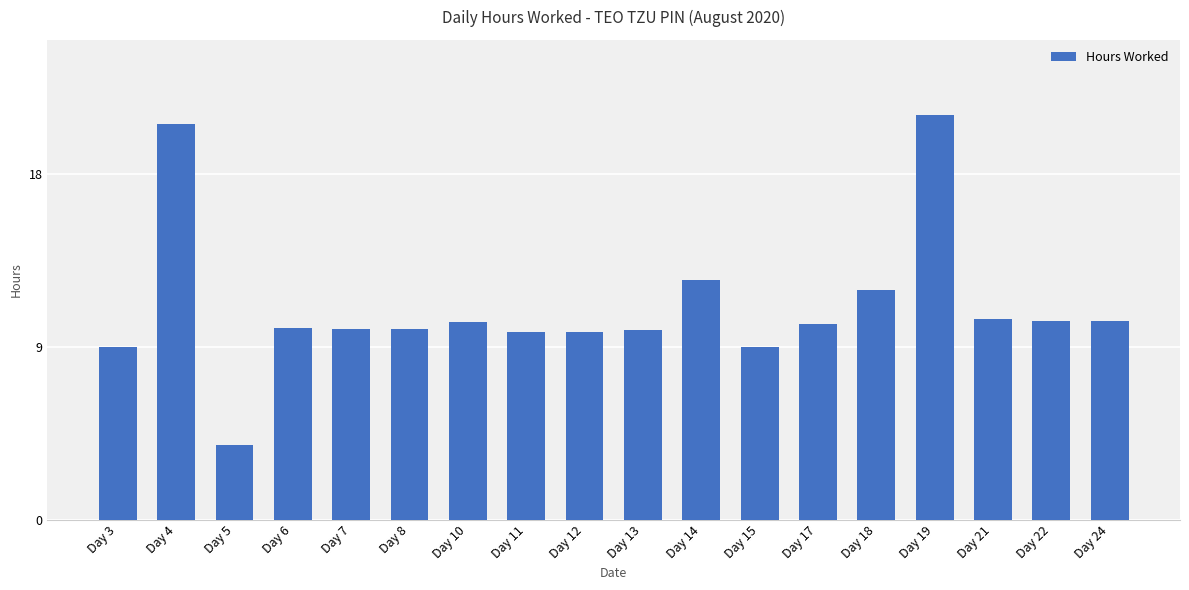

Approximately how many times larger is the value at Day 15 compared to Day 21?

0.9